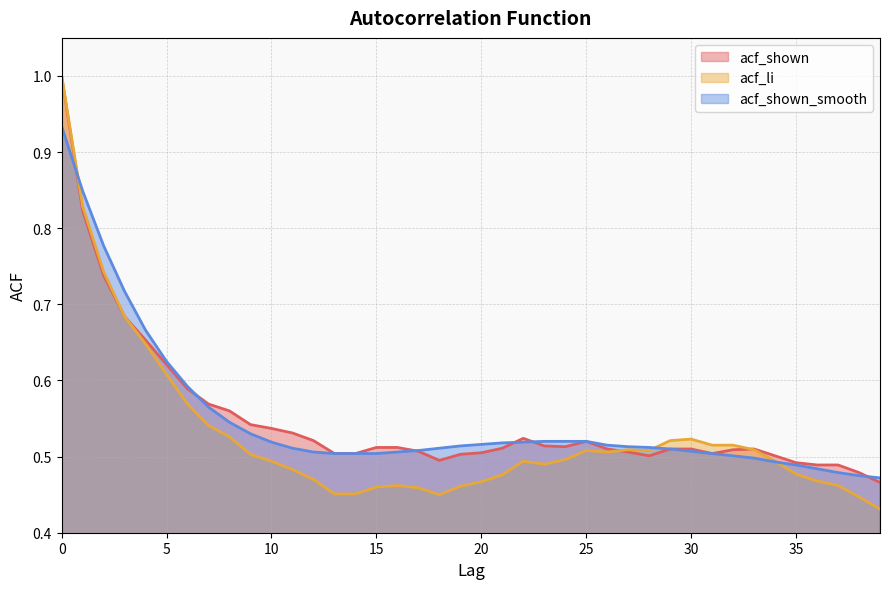

Rank the categories by acf_shown_smooth value from lowest to highest.

39, 38, 37, 36, 35, 34, 33, 32, 13, 14, 15, 31, 12, 16, 30, 17, 29, 11, 18, 28, 27, 19, 26, 20, 21, 10, 22, 23, 24, 25, 9, 8, 7, 6, 5, 4, 3, 2, 1, 0